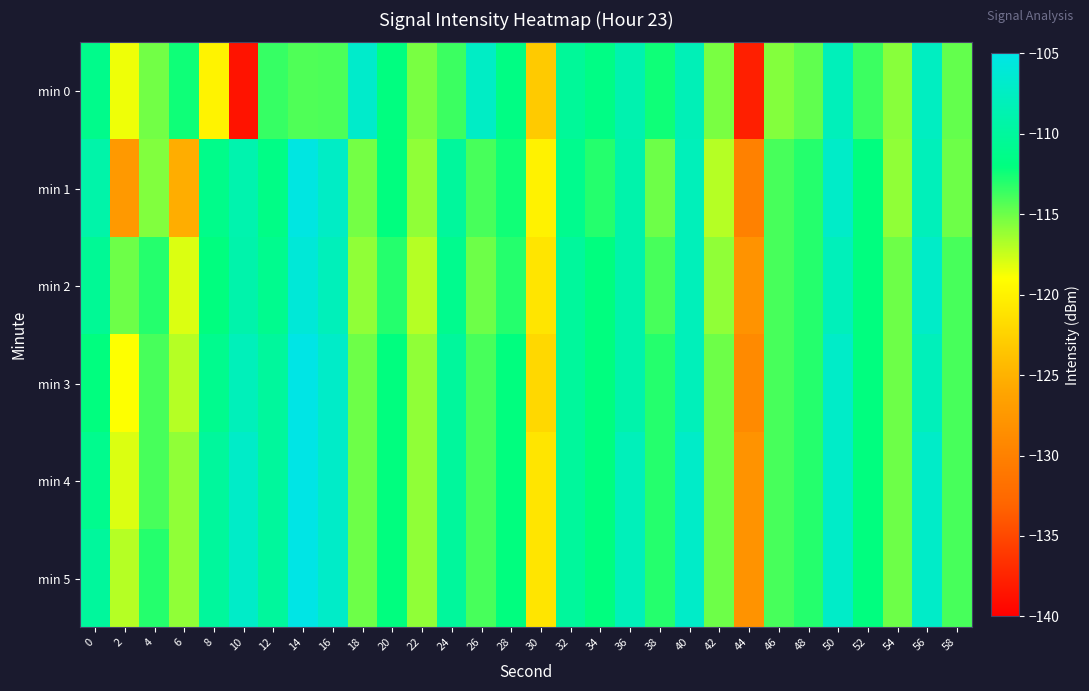

What is the minimum value shown in the chart?

-138.6